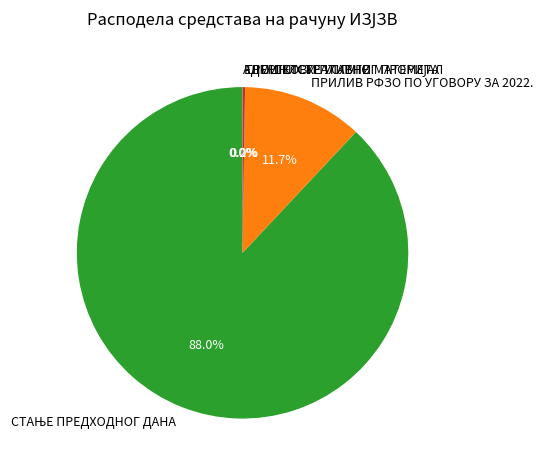

To the nearest percent, what percentage of the pie is ПРИЛИВ РФЗО ПО УГОВОРУ ЗА 2022.?

12%